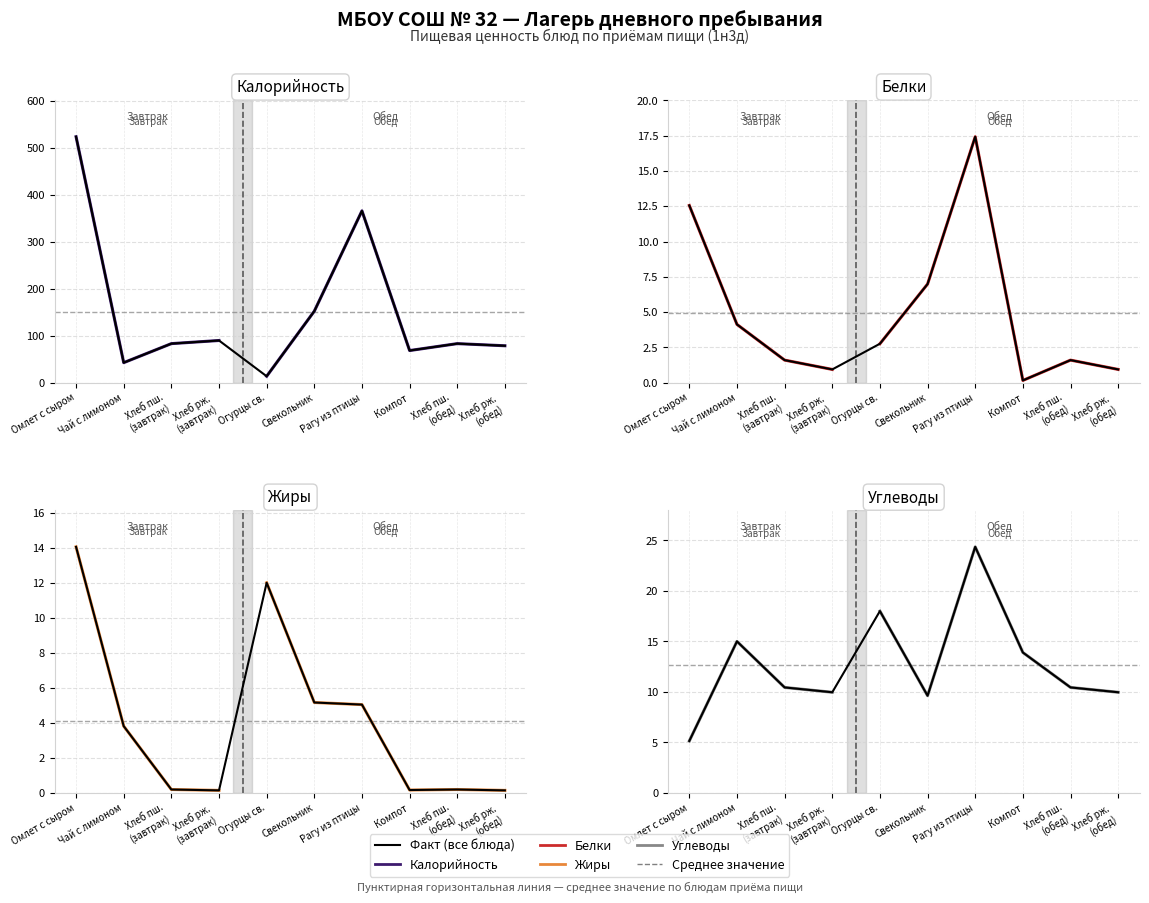

What is the sum of all Калорийность values?

1499.4